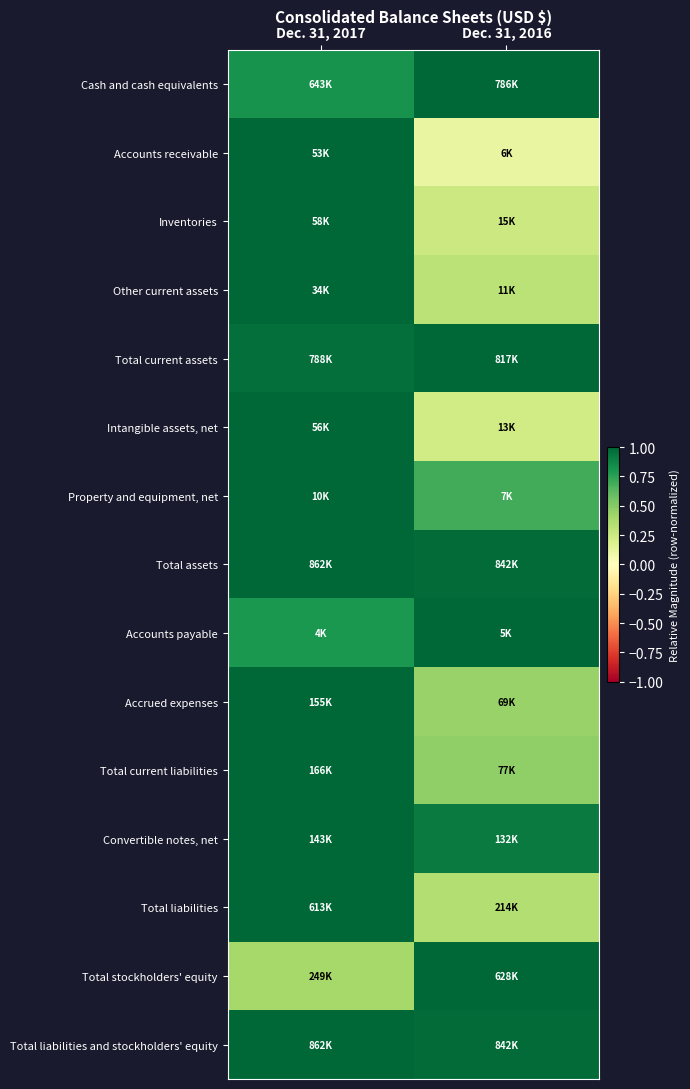

Reading left to right, list all the values displayed in this chart.

Cash and cash equivalents: Dec. 31, 2017=0.8	Dec. 31, 2016=1.0
Accounts receivable: Dec. 31, 2017=1.0	Dec. 31, 2016=0.1
Inventories: Dec. 31, 2017=1.0	Dec. 31, 2016=0.3
Other current assets: Dec. 31, 2017=1.0	Dec. 31, 2016=0.3
Total current assets: Dec. 31, 2017=1.0	Dec. 31, 2016=1.0
Intangible assets, net: Dec. 31, 2017=1.0	Dec. 31, 2016=0.2
Property and equipment, net: Dec. 31, 2017=1.0	Dec. 31, 2016=0.7
Total assets: Dec. 31, 2017=1.0	Dec. 31, 2016=1.0
Accounts payable: Dec. 31, 2017=0.8	Dec. 31, 2016=1.0
Accrued expenses: Dec. 31, 2017=1.0	Dec. 31, 2016=0.4
Total current liabilities: Dec. 31, 2017=1.0	Dec. 31, 2016=0.5
Convertible notes, net: Dec. 31, 2017=1.0	Dec. 31, 2016=0.9
Total liabilities: Dec. 31, 2017=1.0	Dec. 31, 2016=0.3
Total stockholders' equity: Dec. 31, 2017=0.4	Dec. 31, 2016=1.0
Total liabilities and stockholders' equity: Dec. 31, 2017=1.0	Dec. 31, 2016=1.0